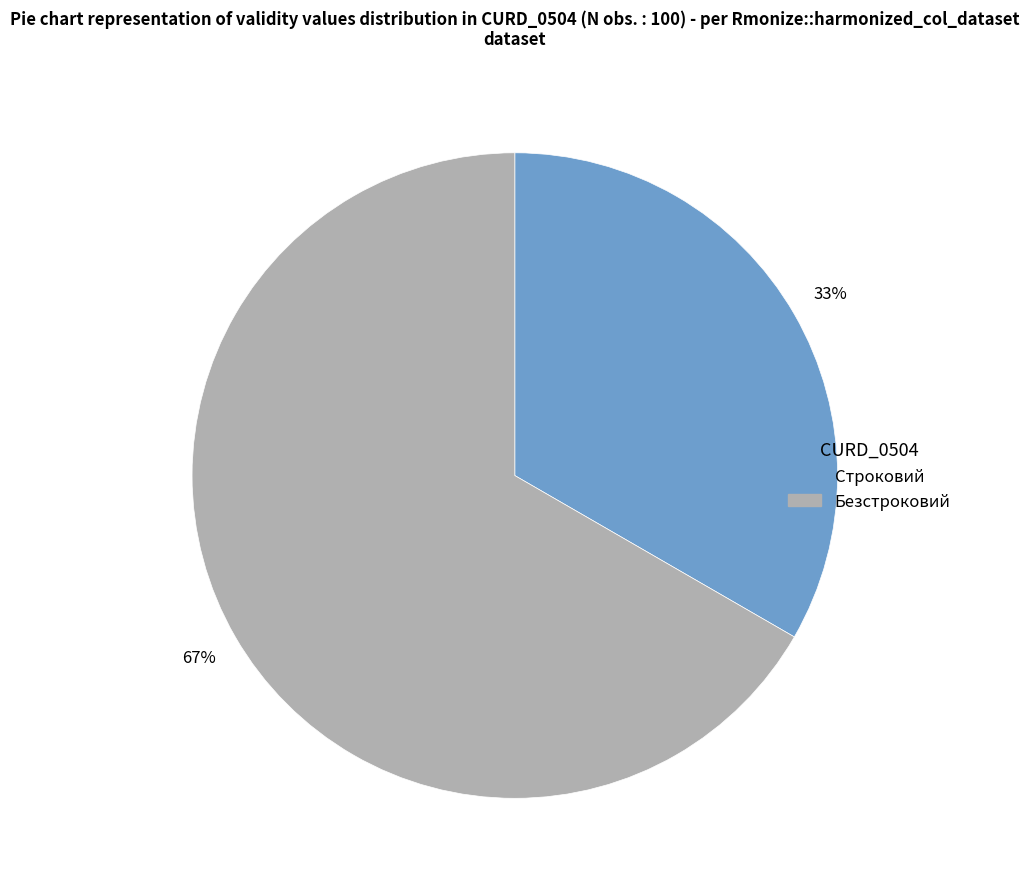

Between Безстроковий and Строковий, which is larger?

Безстроковий